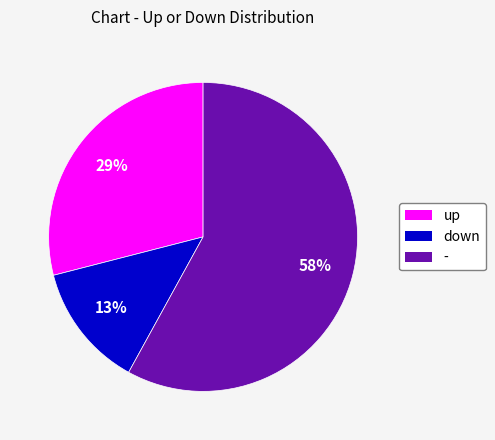

What percentage is the up slice, to the nearest percent?

29%